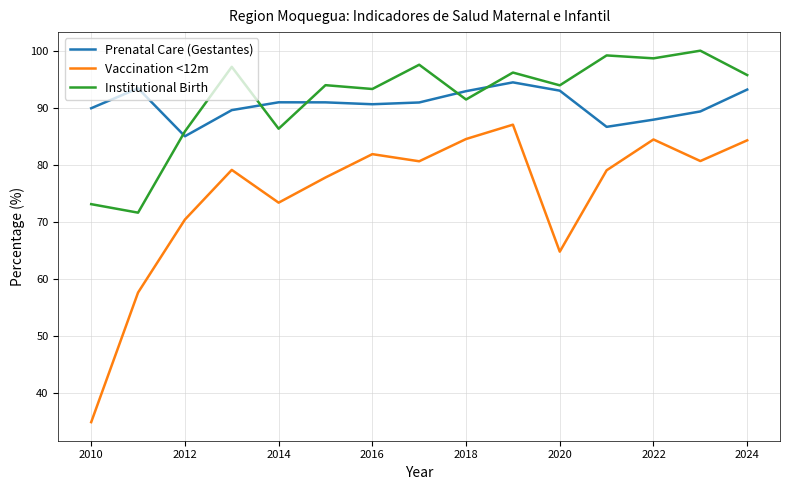

True or false: Institutional Birth and Vaccination <12m cross at least once.

False